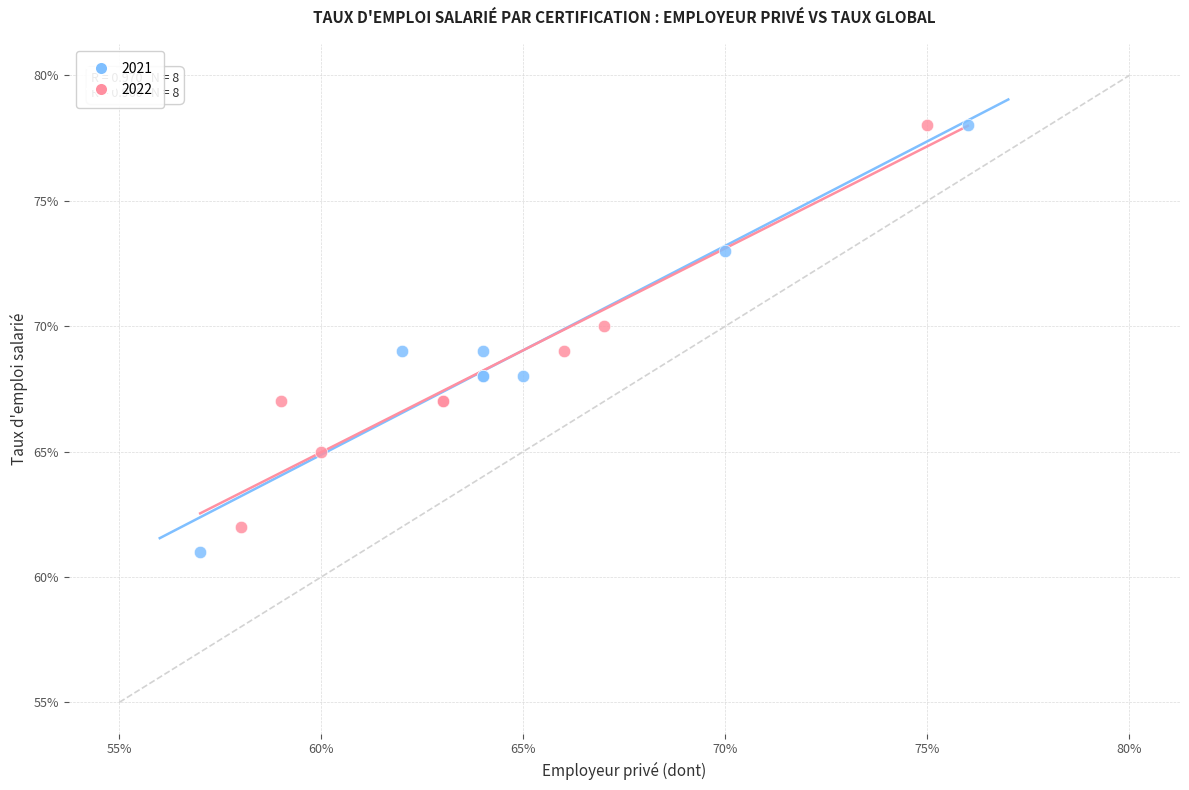

Which series has the largest Y range (max minus min)?

2021